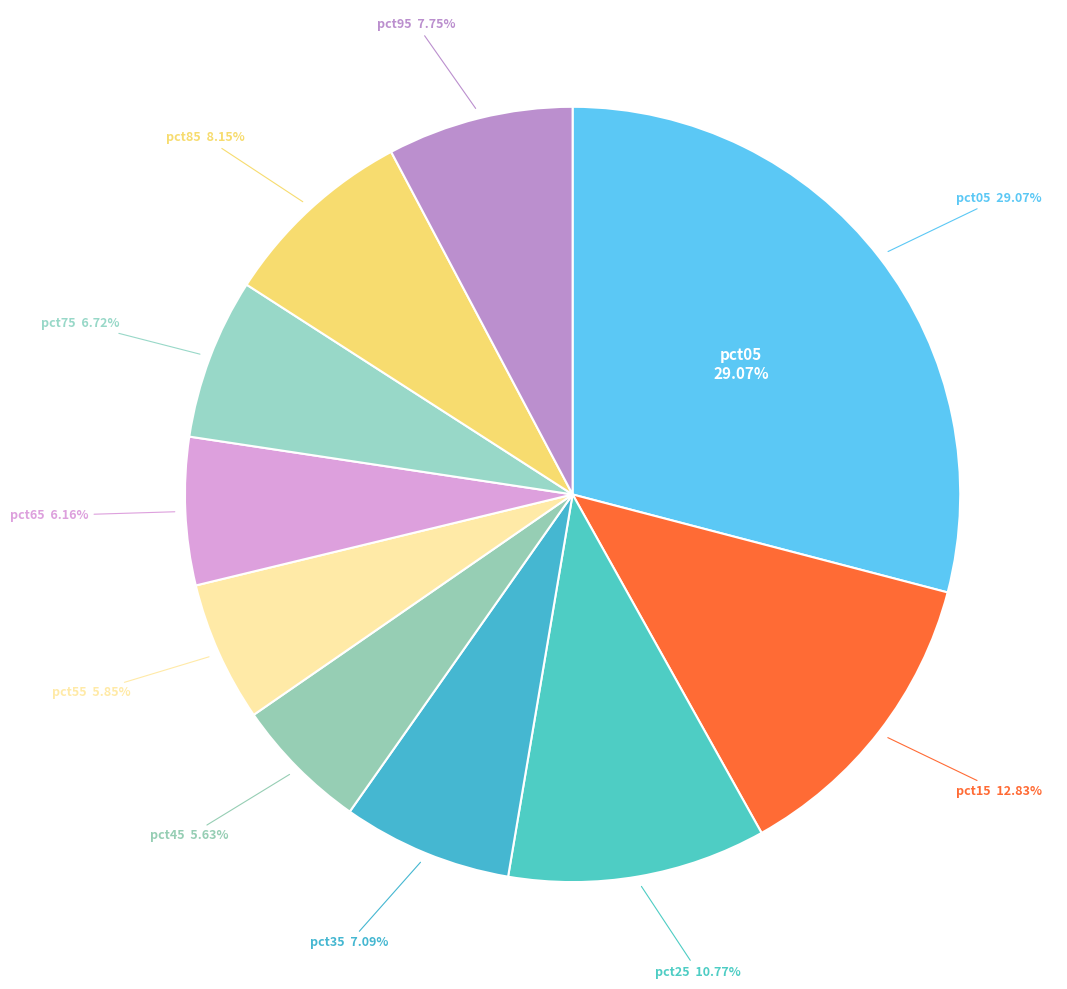

The pct75 slice represents 12% of the pie. True or false?

False